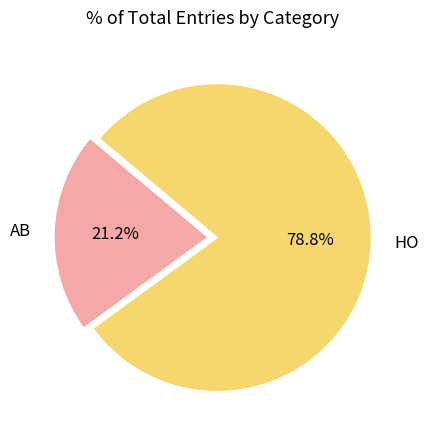

The HO slice represents 92% of the pie. True or false?

False